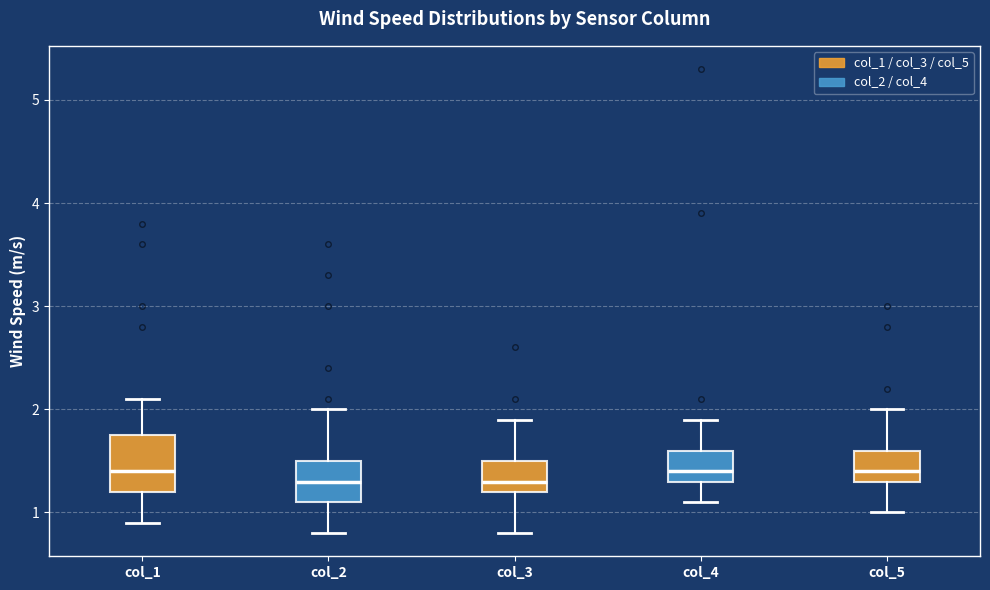

Reading left to right, read every box against the y-axis: the position of its median line, the range the box covers, and the ends of its whiskers. The values are not printed on the chart, so give them approximately, as read against the axis.

col_1: median 1.4, box 1.2 to 1.8, whiskers 0.9 to 2.1
col_2: median 1.3, box 1.1 to 1.5, whiskers 0.8 to 2.0
col_3: median 1.3, box 1.2 to 1.5, whiskers 0.8 to 1.9
col_4: median 1.4, box 1.3 to 1.6, whiskers 1.1 to 1.9
col_5: median 1.4, box 1.3 to 1.6, whiskers 1.0 to 2.0